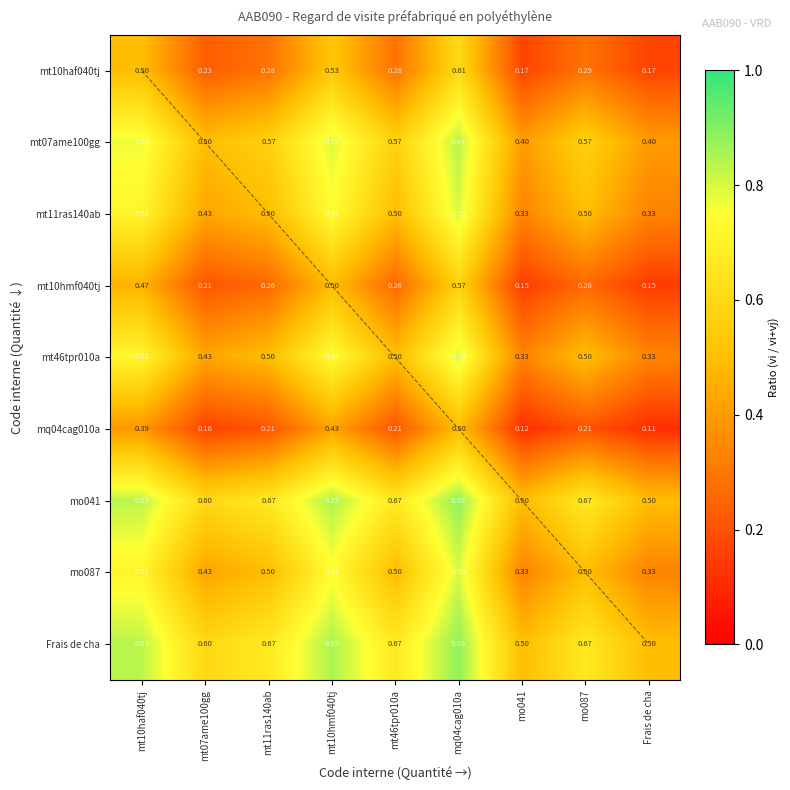

Which series has the largest total across all categories?

Frais de cha